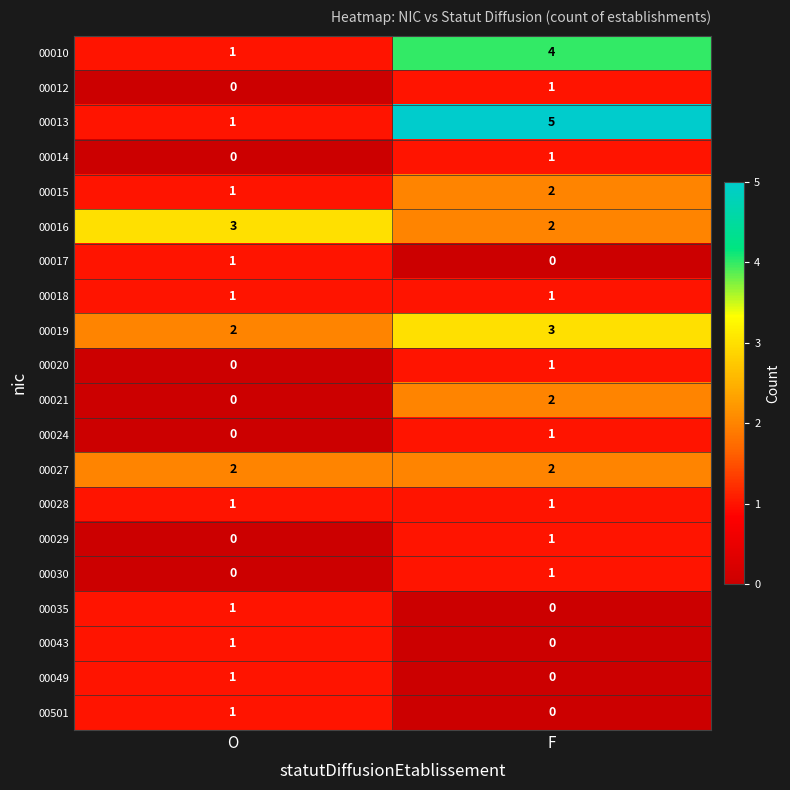

What is the greatest value displayed?

5